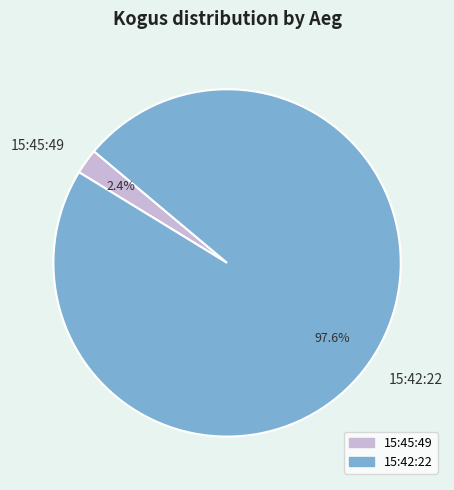

Which slice is the largest?

15:42:22